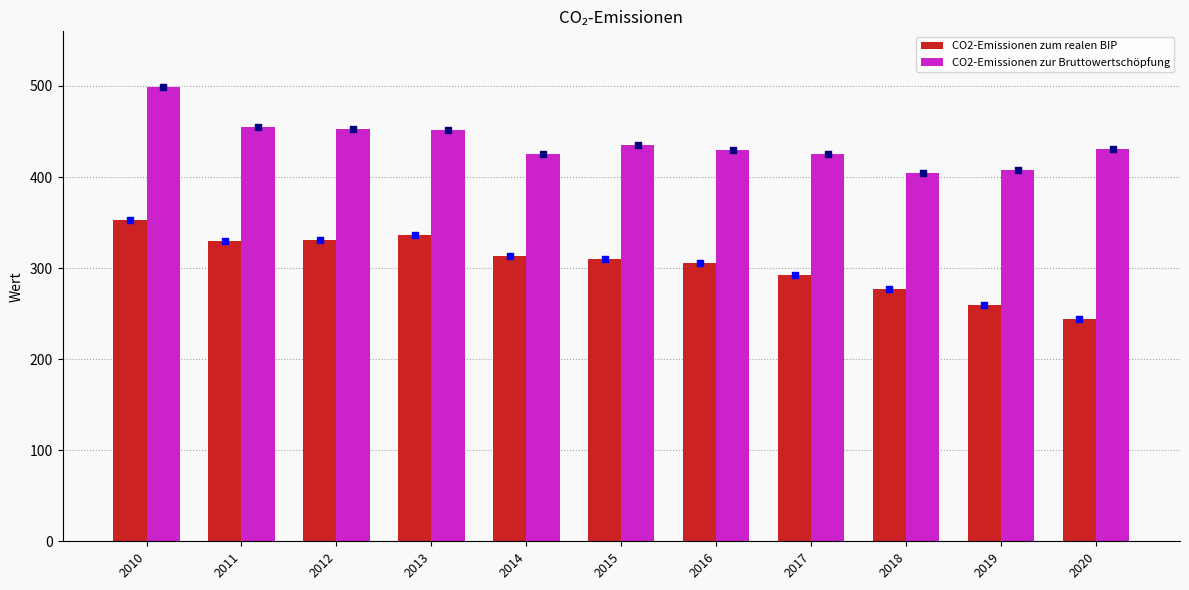

What are all the series names shown in the legend?

CO2-Emissionen zum realen BIP, CO2-Emissionen zur Bruttowertschöpfung